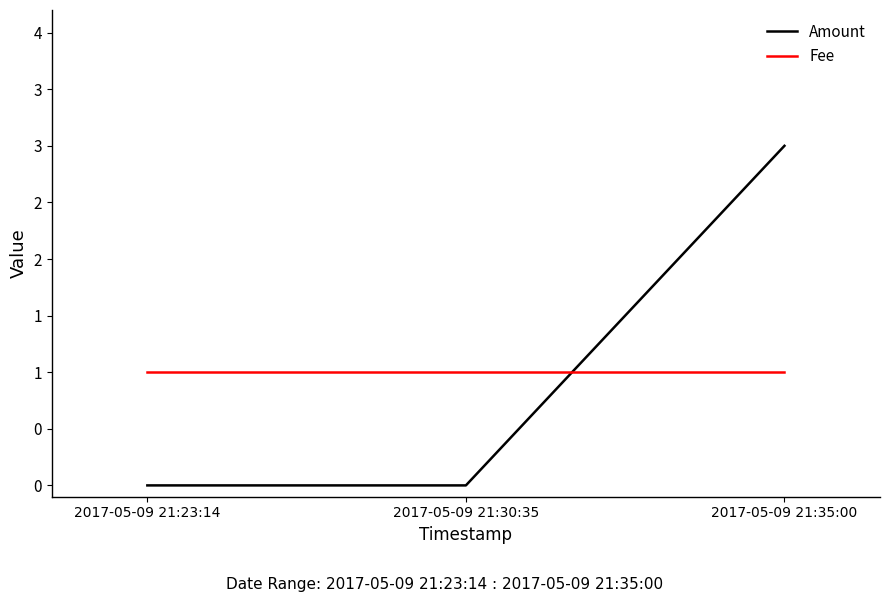

What are all the series names shown in the legend?

Amount, Fee